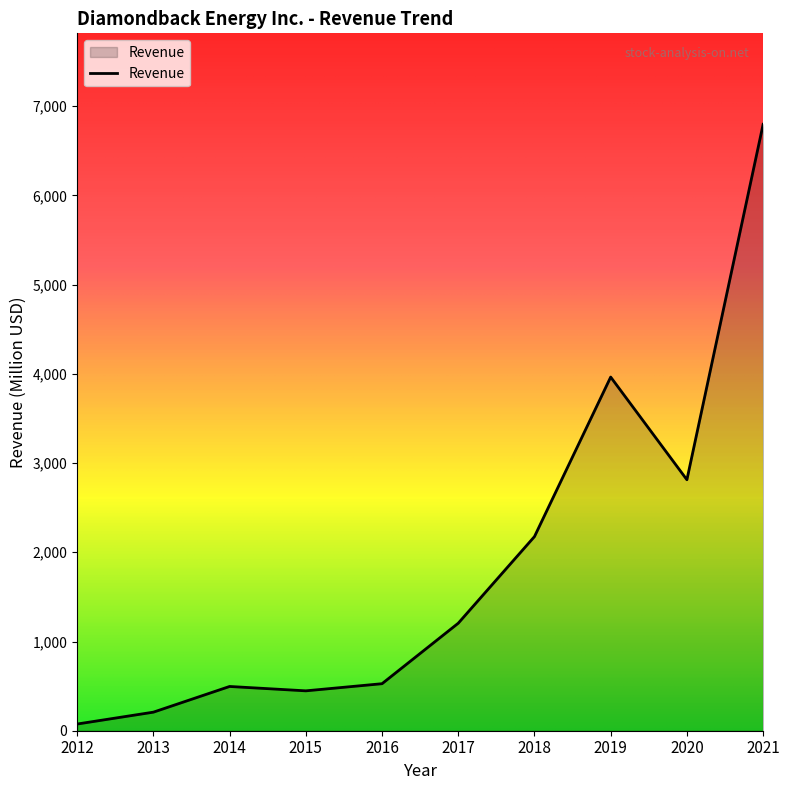

At which label is the value closest to 3436?

2019